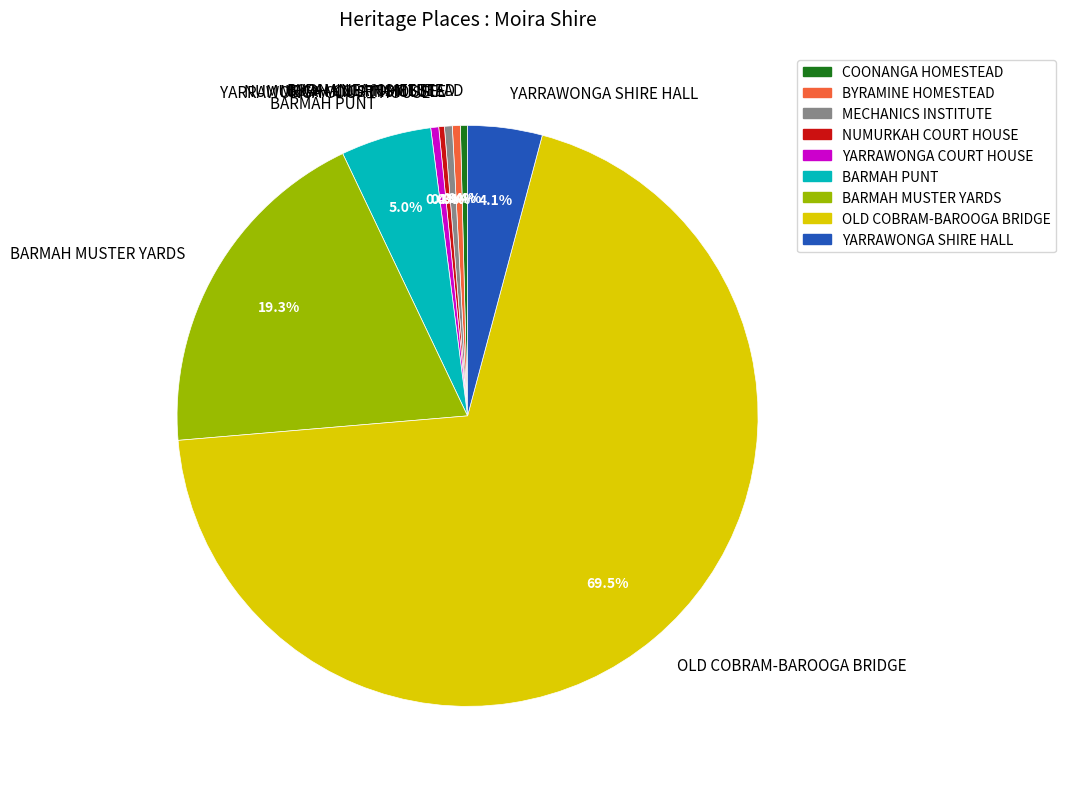

To the nearest percent, what percentage of the pie is BARMAH MUSTER YARDS?

19%